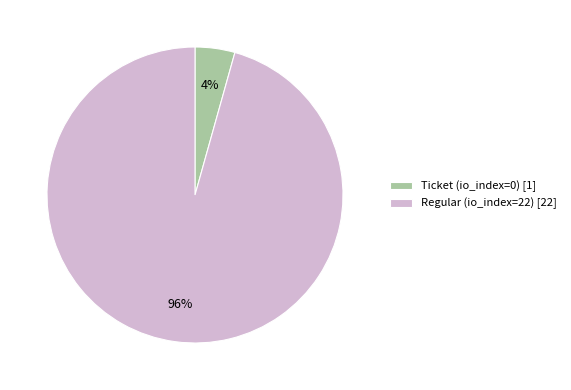

Do Regular (io_index=22) [22] and Ticket (io_index=0) [1] together represent more than half of the pie?

Yes